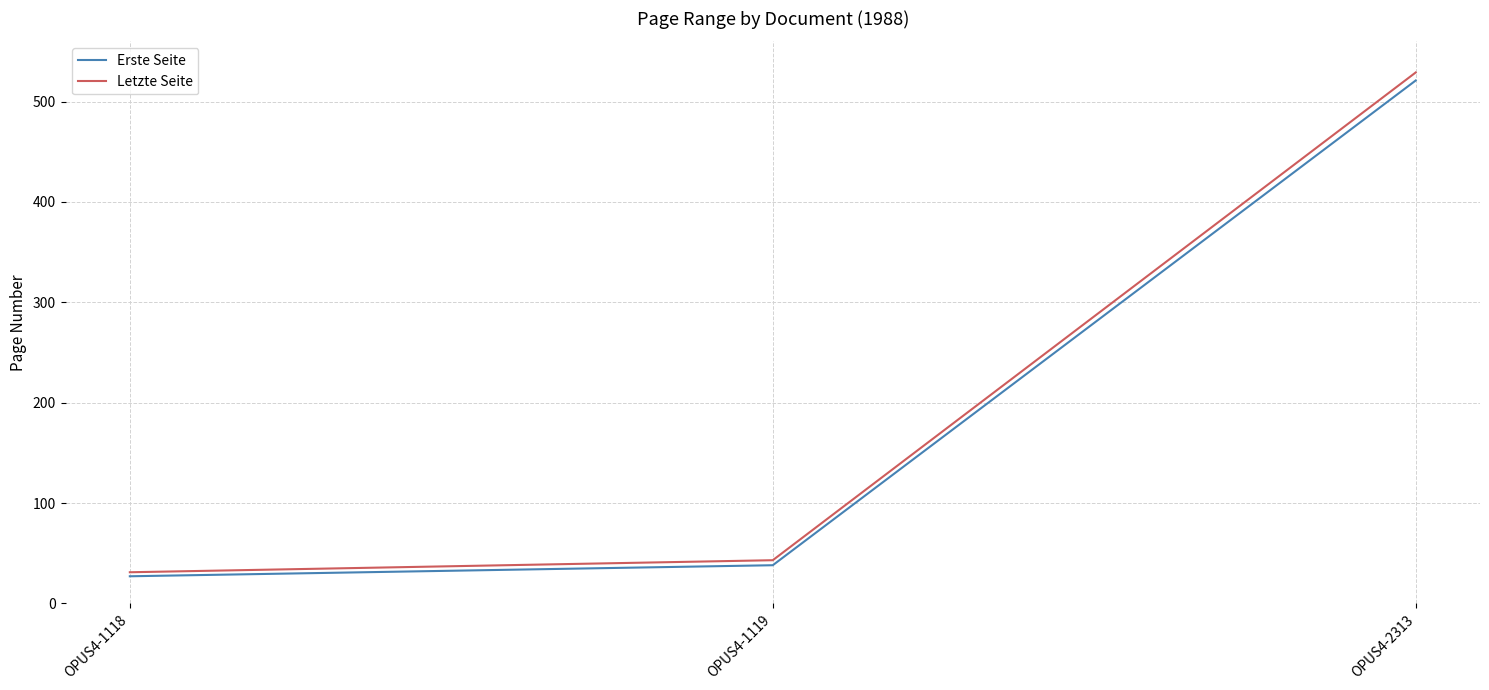

What is the spread (max minus min) of values at OPUS4-1118?

4